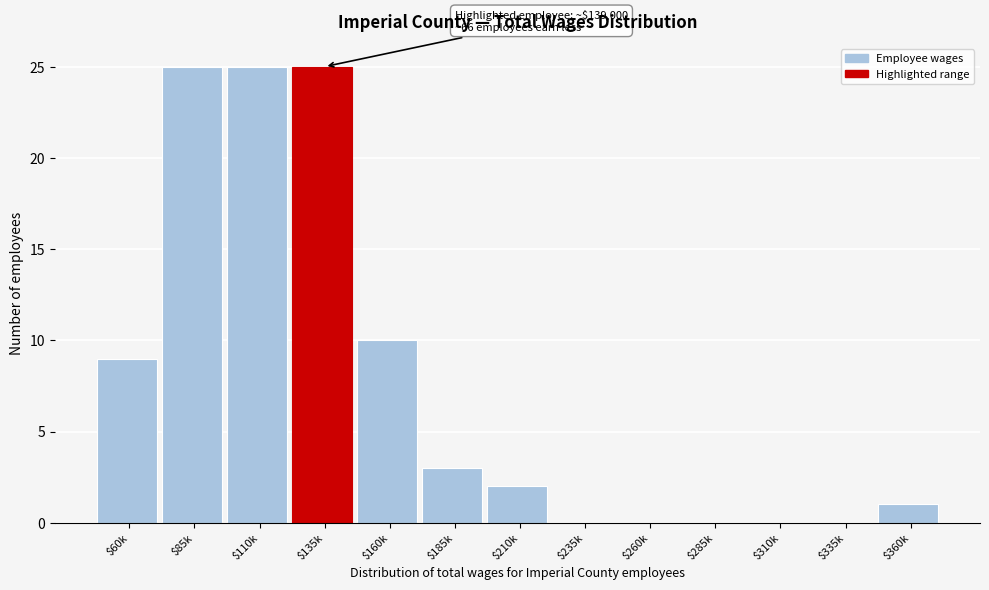

At which label is the value closest to 12?

$160k